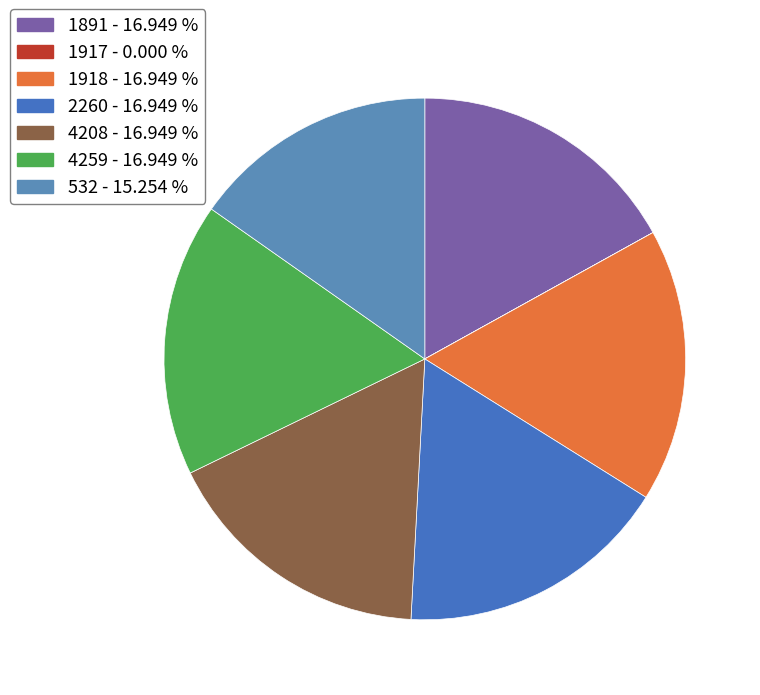

True or false: 1891 accounts for 9% of the total.

False